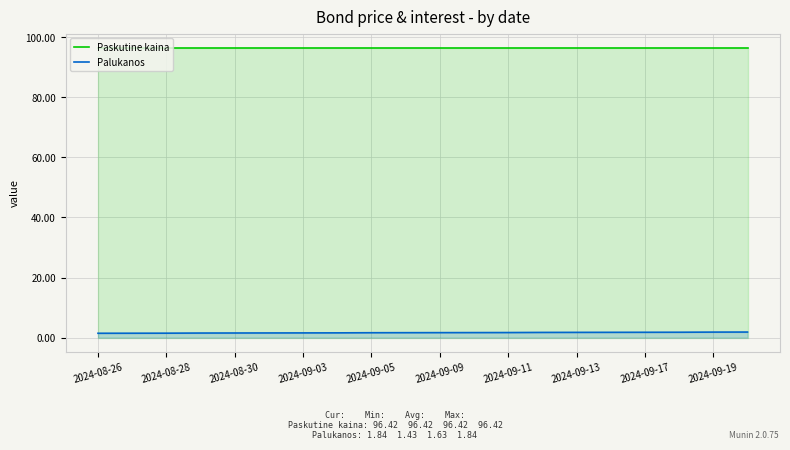

True or false: Paskutine kaina has a value of 156.3 at 2024-08-28.

False